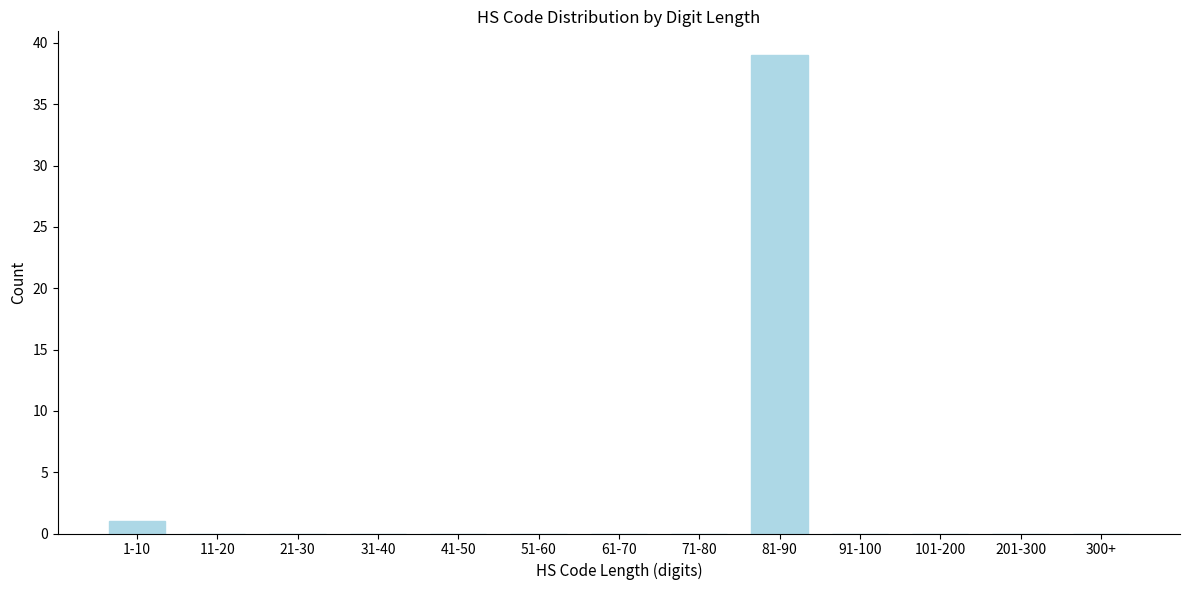

Reading left to right, extract all data points from this chart.

1-10=1	11-20=0	21-30=0	31-40=0	41-50=0	51-60=0	61-70=0	71-80=0	81-90=39	91-100=0	101-200=0	201-300=0	300+=0